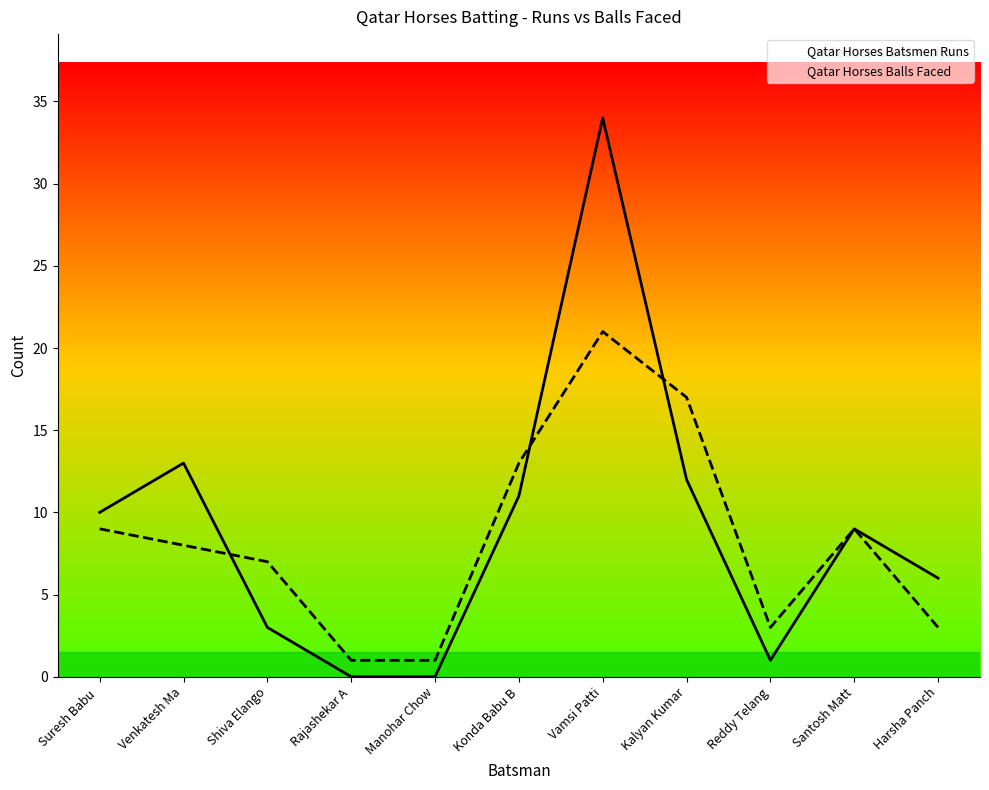

List the labels in order of Qatar Horses Balls Faced value, smallest first.

Rajashekar A, Manohar Chow, Reddy Telang, Harsha Panch, Shiva Elango, Venkatesh Ma, Suresh Babu , Santosh Matt, Konda Babu B, Kalyan Kumar, Vamsi Patti